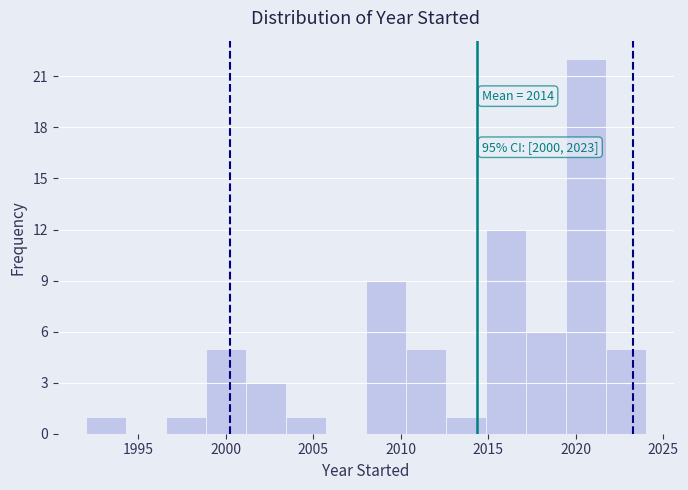

Which range on the x-axis has the tallest bar?

2019.5 to 2021.5